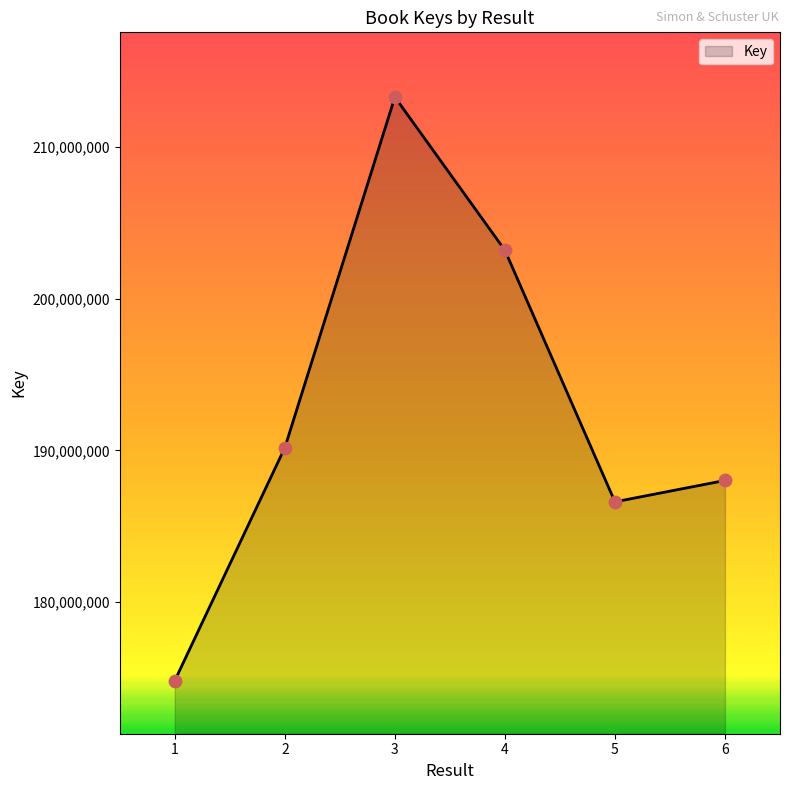

What is the ratio of the value at 1 to the value at 6?

0.9